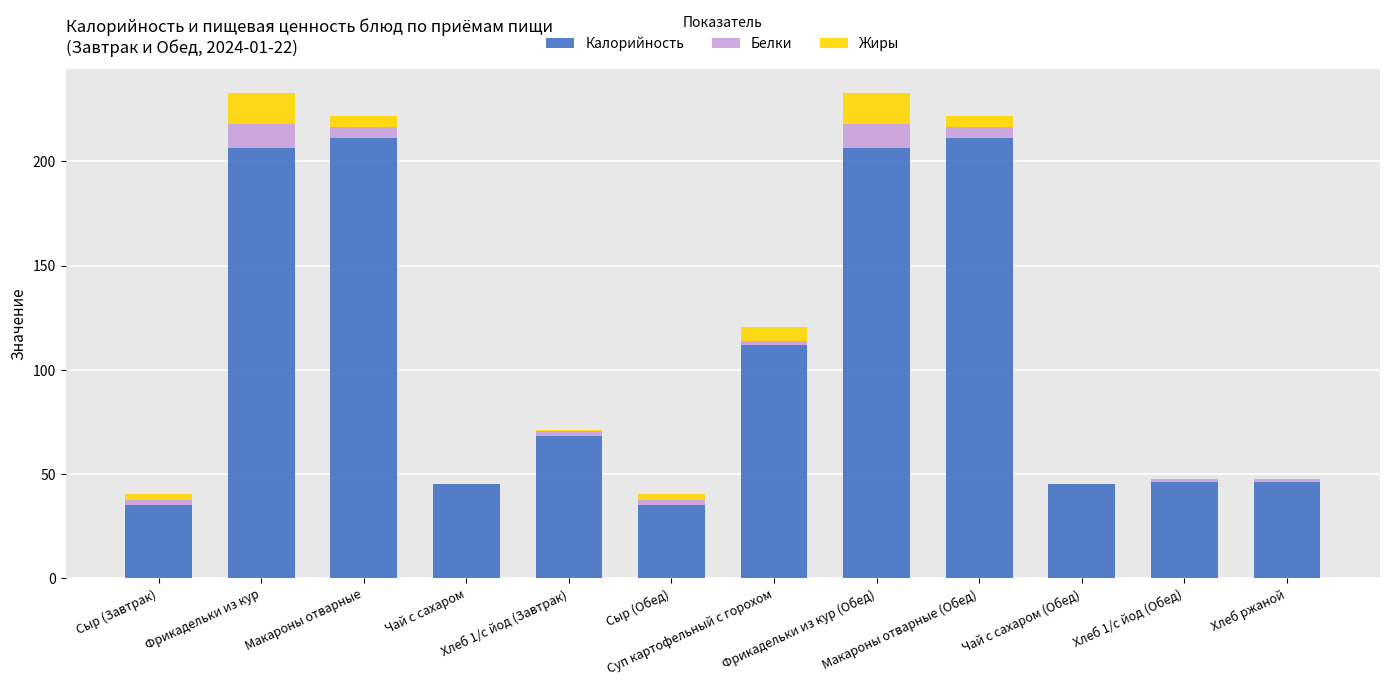

What is the maximum value for Калорийность?

211.1